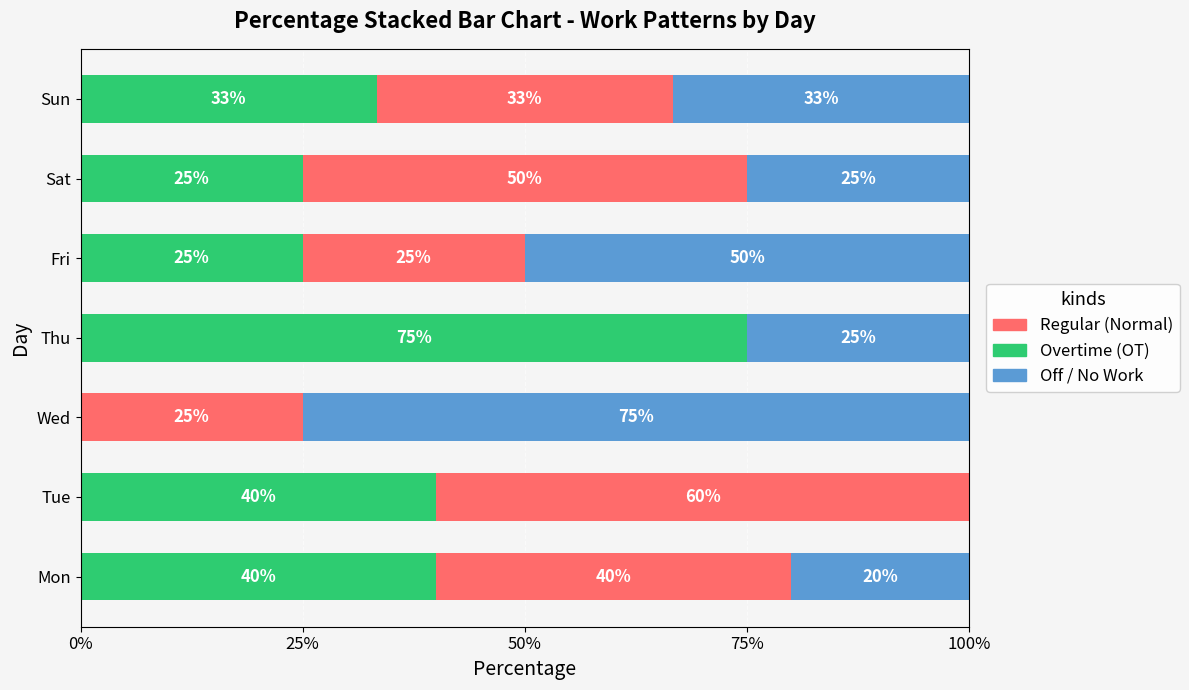

True or false: Overtime (OT) has a value of 25.0 at Sat.

True